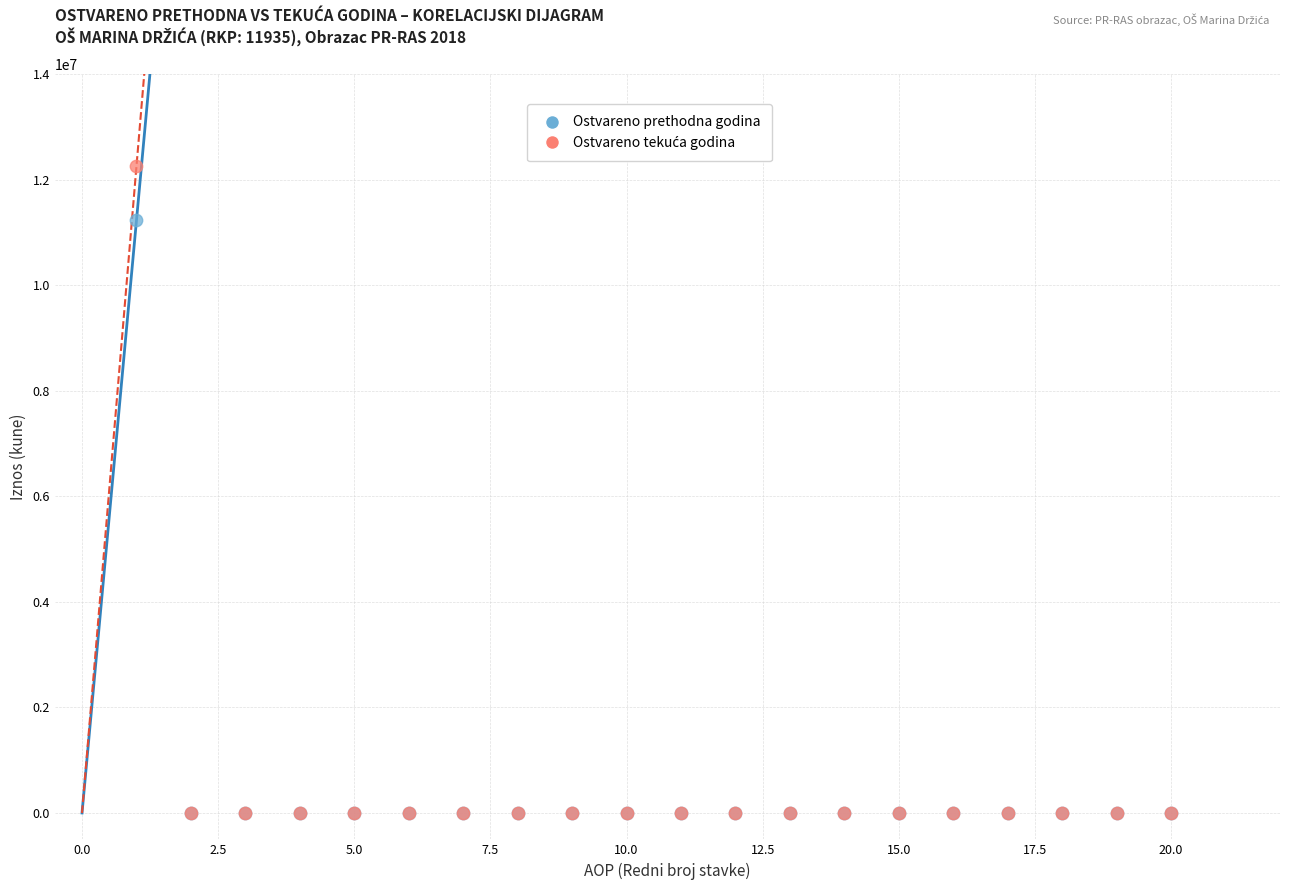

Across all series, what Y value is closest to 6128927?

11231531